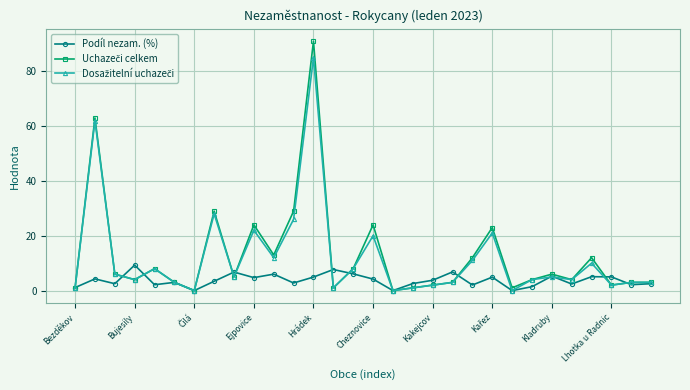

What is the greatest value displayed?

91.0